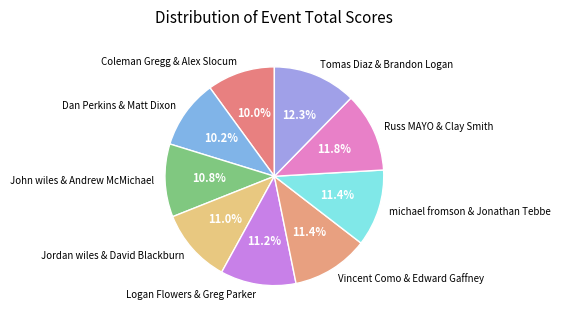

To the nearest percent, what portion does Tomas Diaz & Brandon Logan represent?

12%